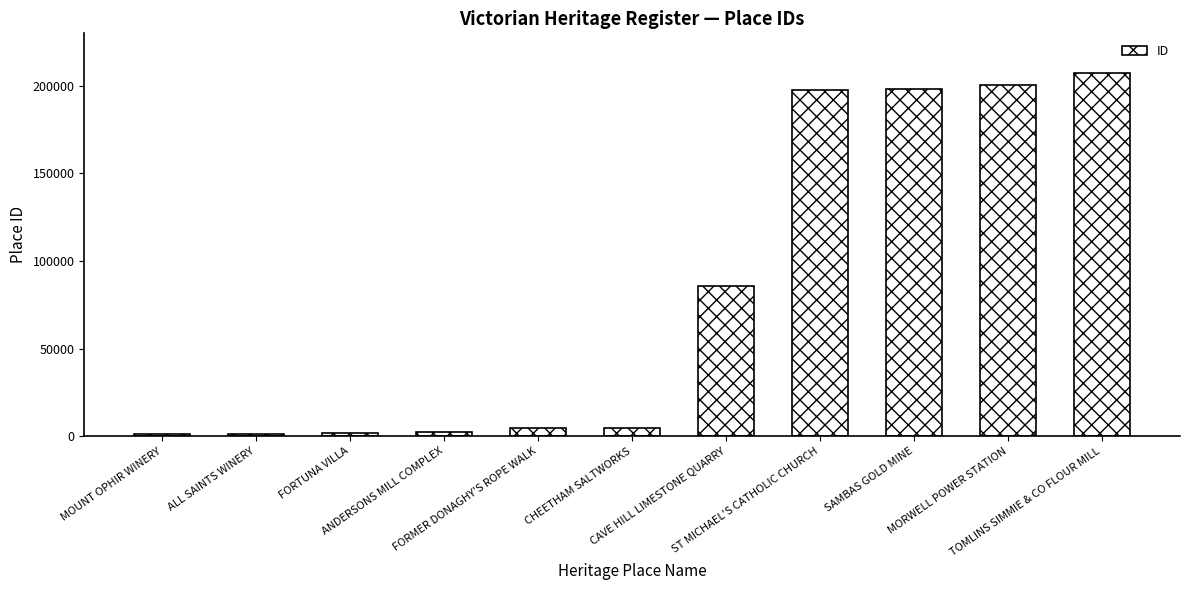

What is the difference between the maximum and second lowest values?

205989